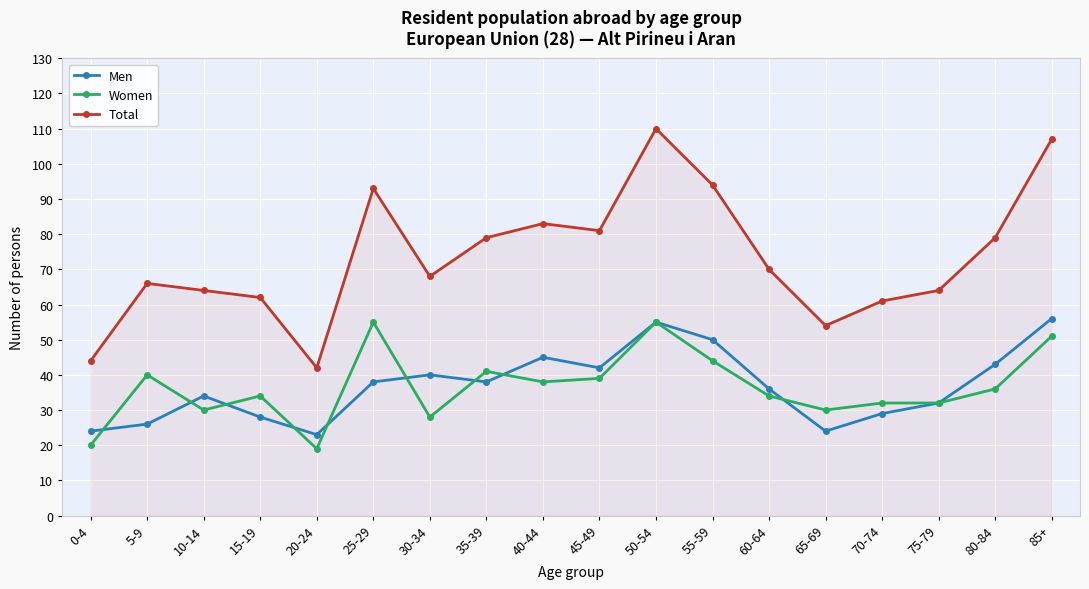

Is the value of Total at 60-64 greater than the value of Women at 85+?

Yes